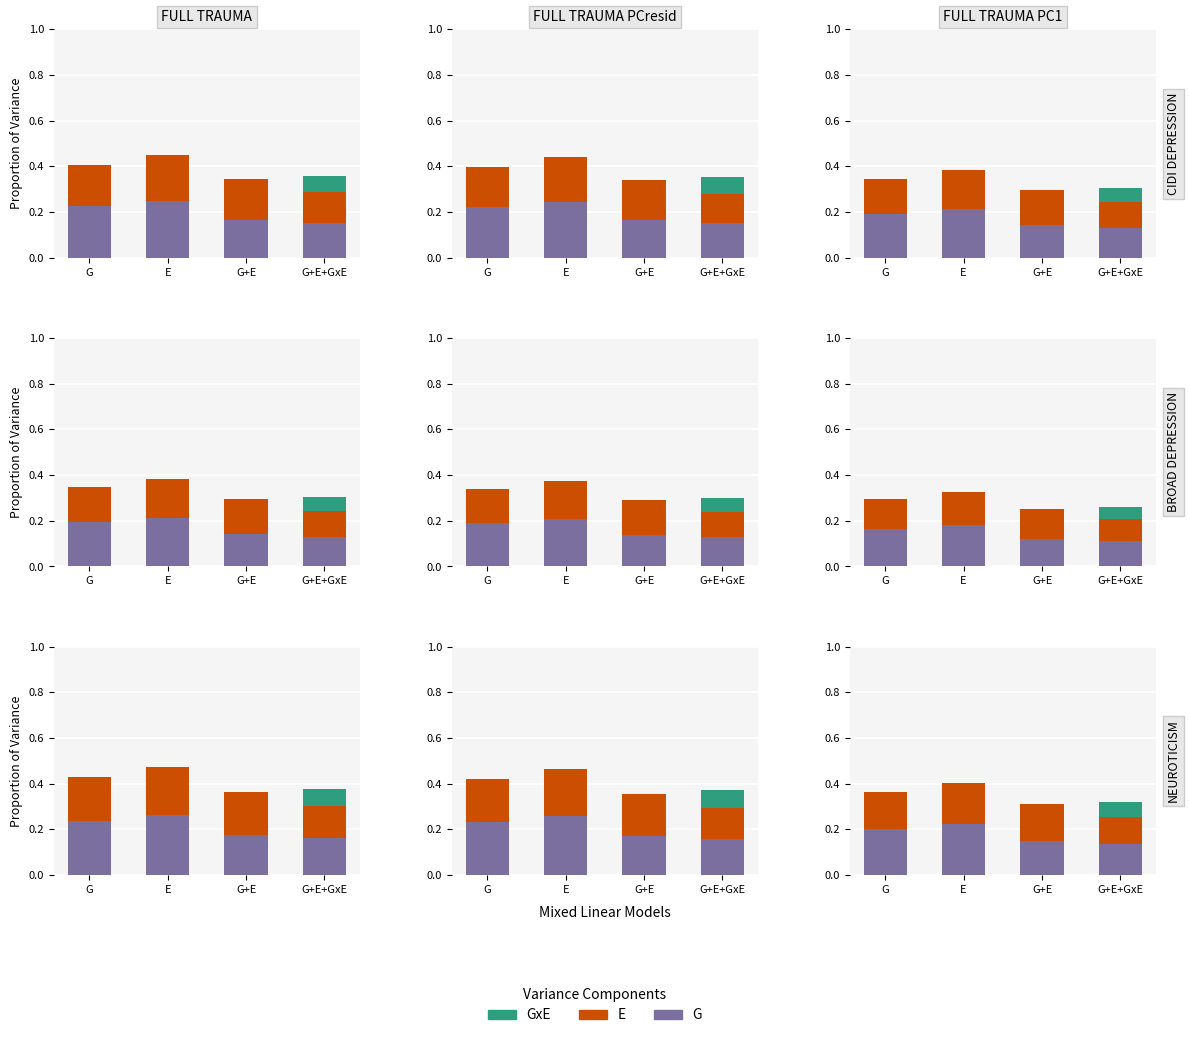

What position from the right is E?

3